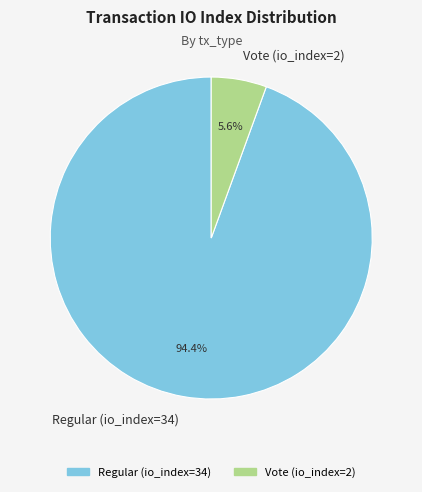

The Regular (io_index=34) slice represents 99% of the pie. True or false?

False